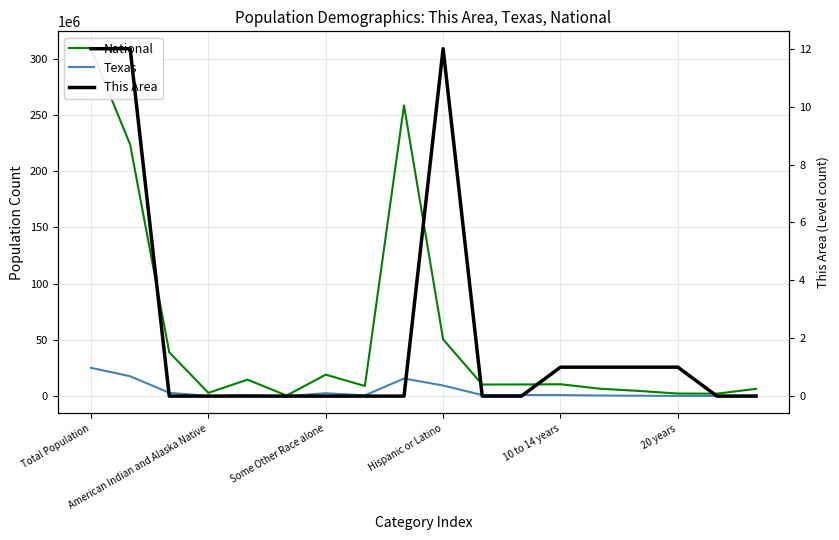

What is the minimum value for National?

540013